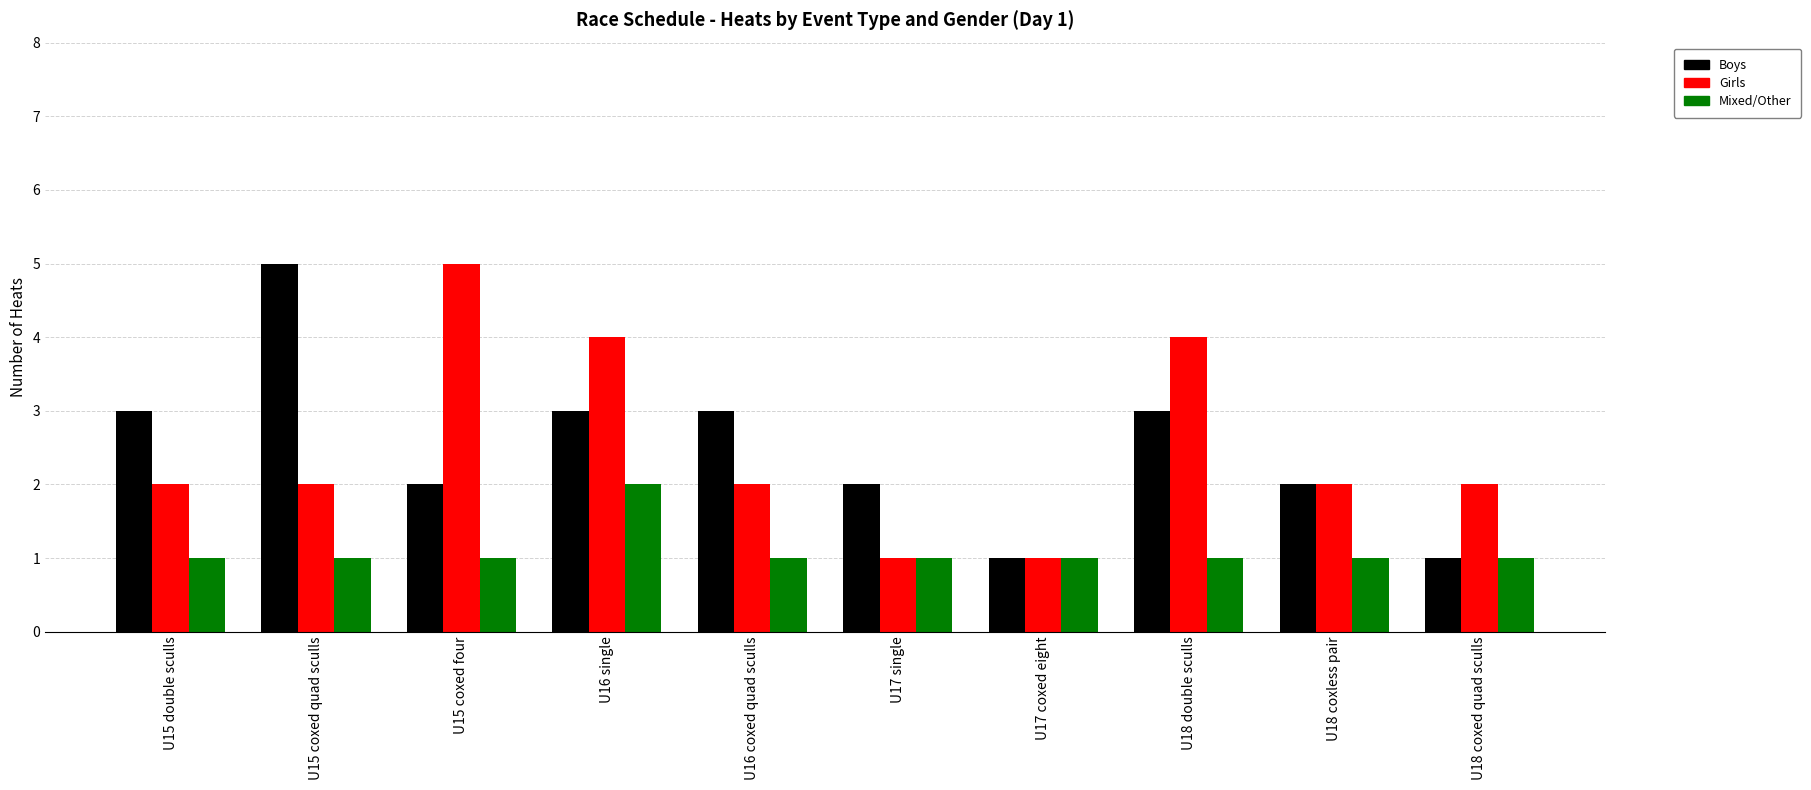

The value of Girls at U16 coxed quad sculls is 1. True or false?

False